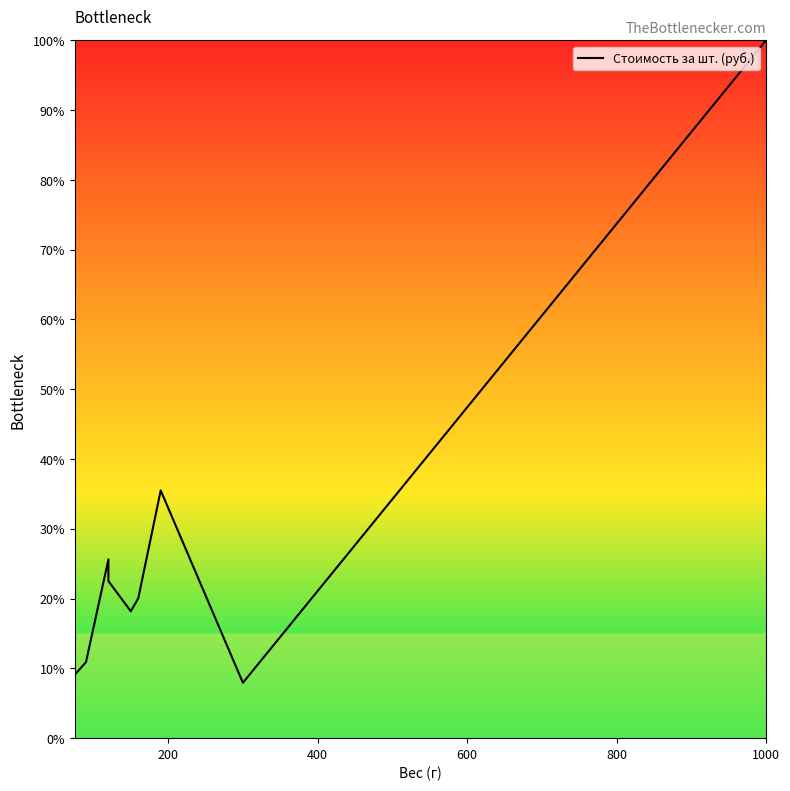

How many interior local valleys (lower than both neighbors) does the data have?

2